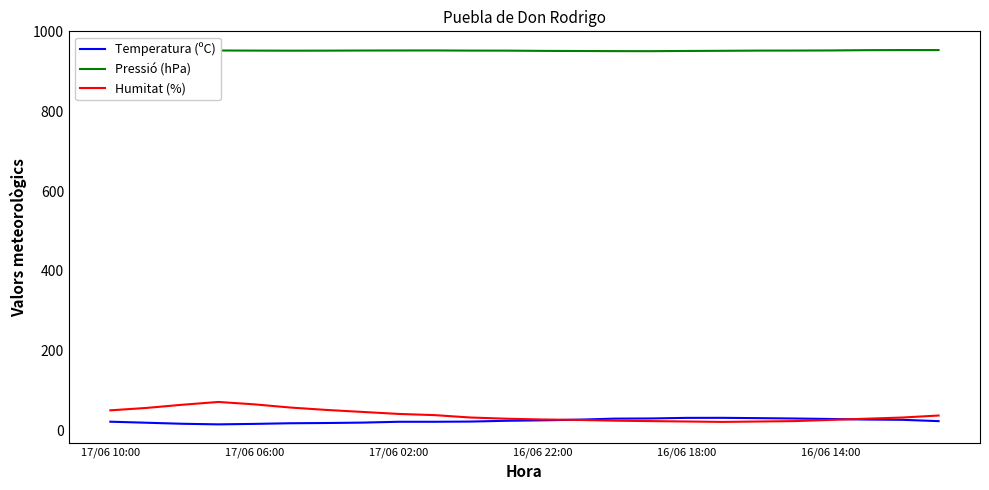

True or false: Humitat (%) and Pressió (hPa) cross at least once.

False